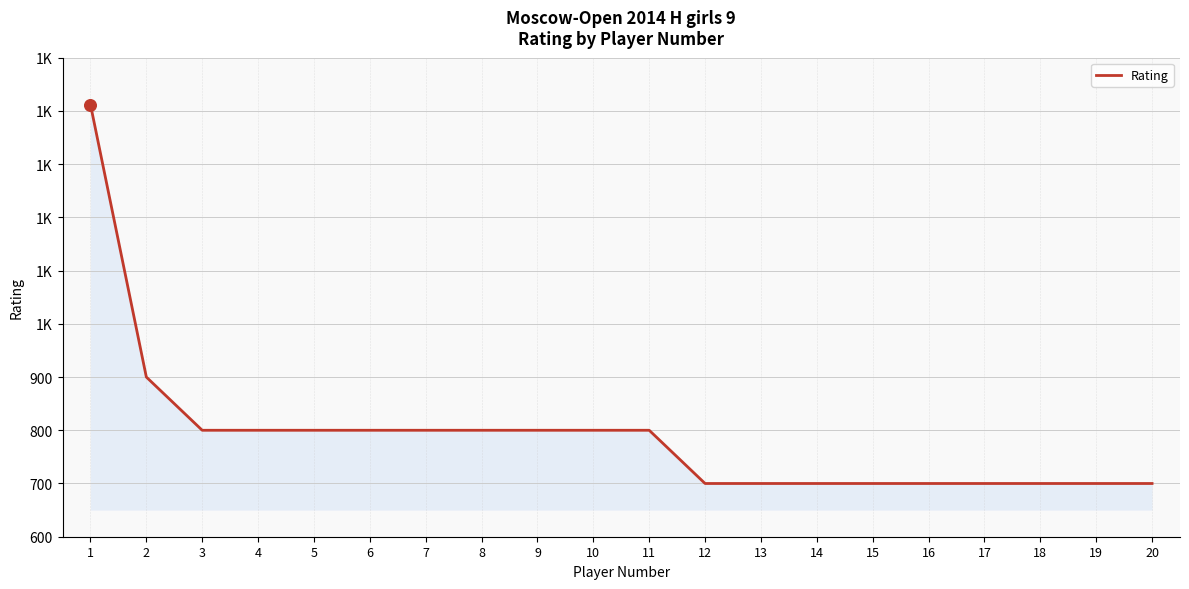

What is the change in value from 2 to 13?

-200